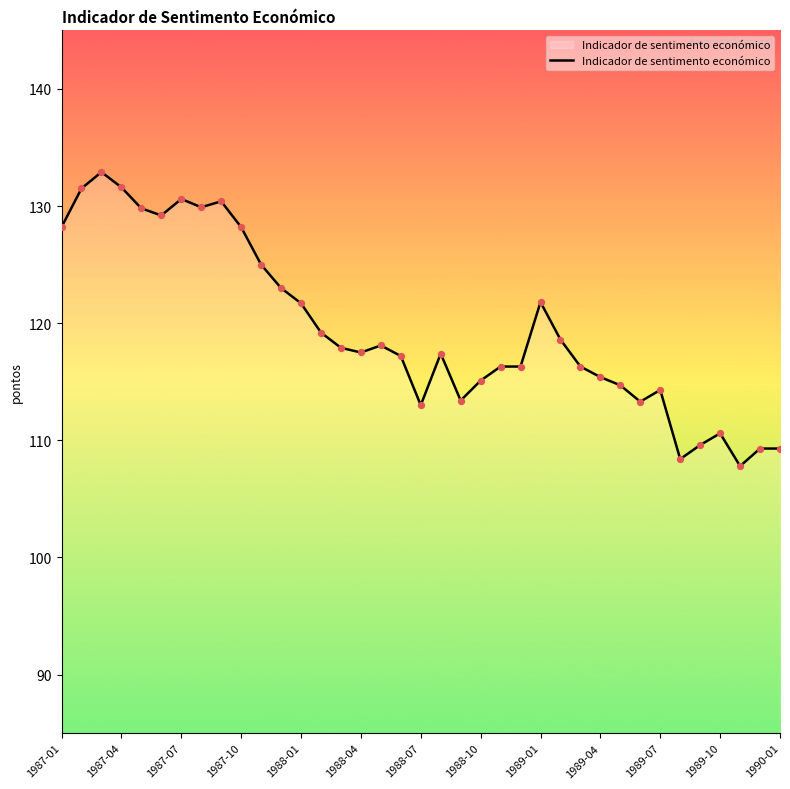

What is the smallest value displayed?

107.8